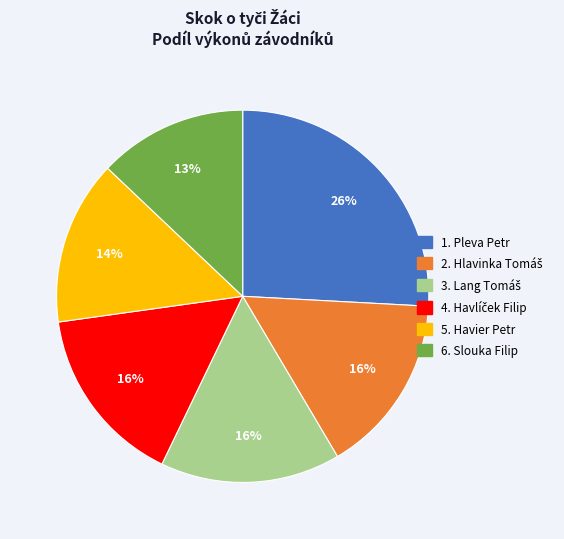

Is there a majority slice in this chart?

No